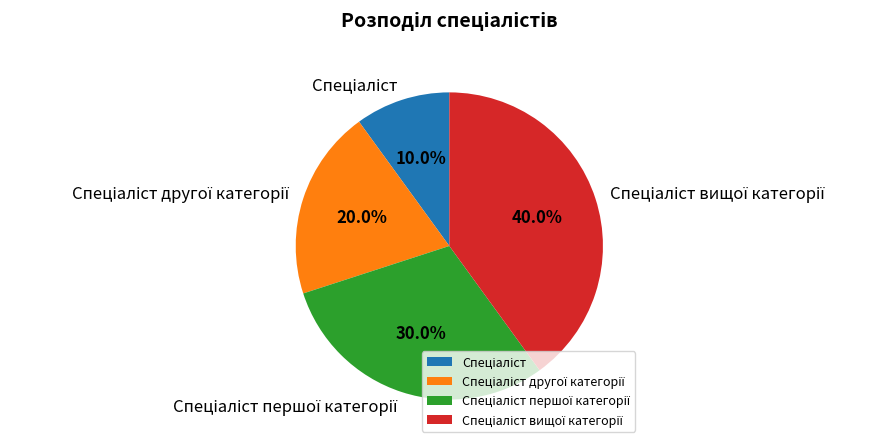

Is there a majority slice in this chart?

No